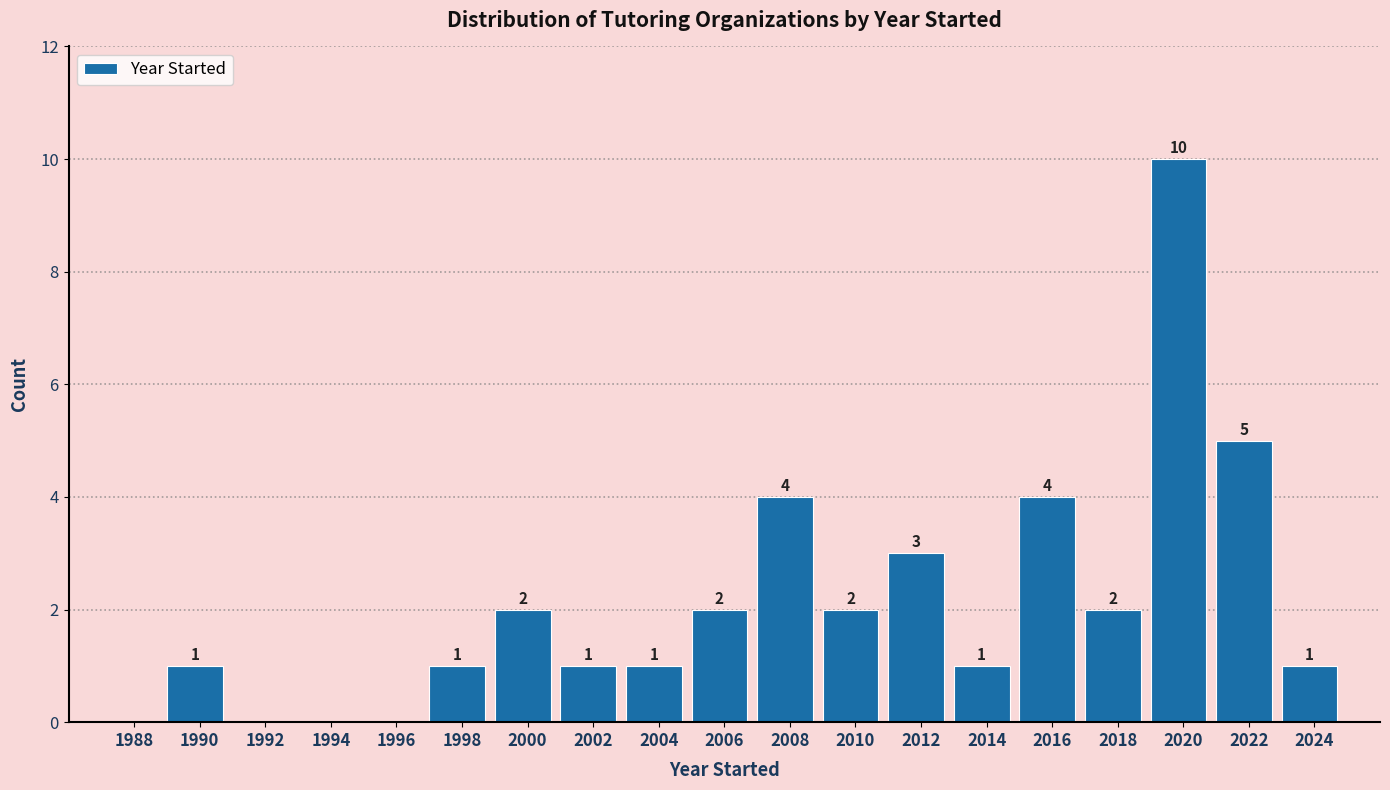

Reading right to left, transcribe all the data shown in this chart.

2024=1	2022=5	2020=10	2018=2	2016=4	2014=1	2012=3	2010=2	2008=4	2006=2	2004=1	2002=1	2000=2	1998=1	1996=0	1994=0	1992=0	1990=1	1988=0